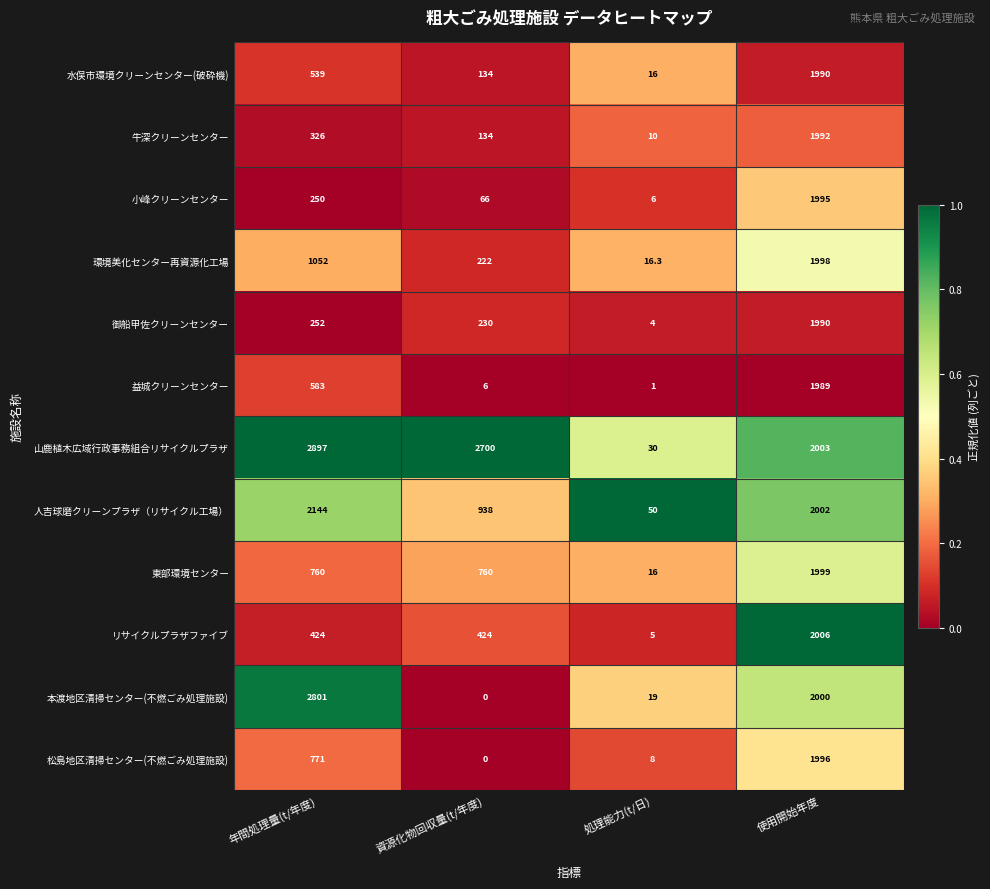

Is it true that 環境美化センター再資源化工場 equals 3475.2 at 使用開始年度?

False